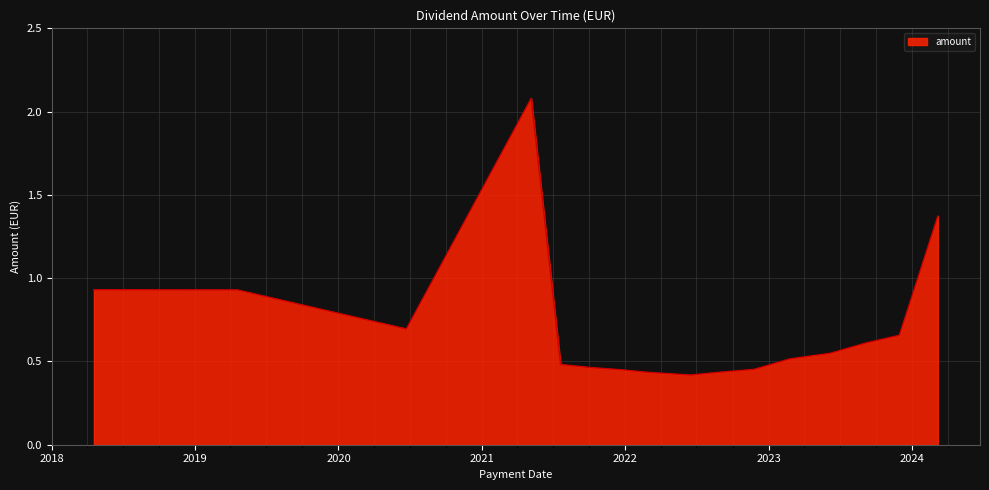

Does the chart have visible grid lines?

Yes